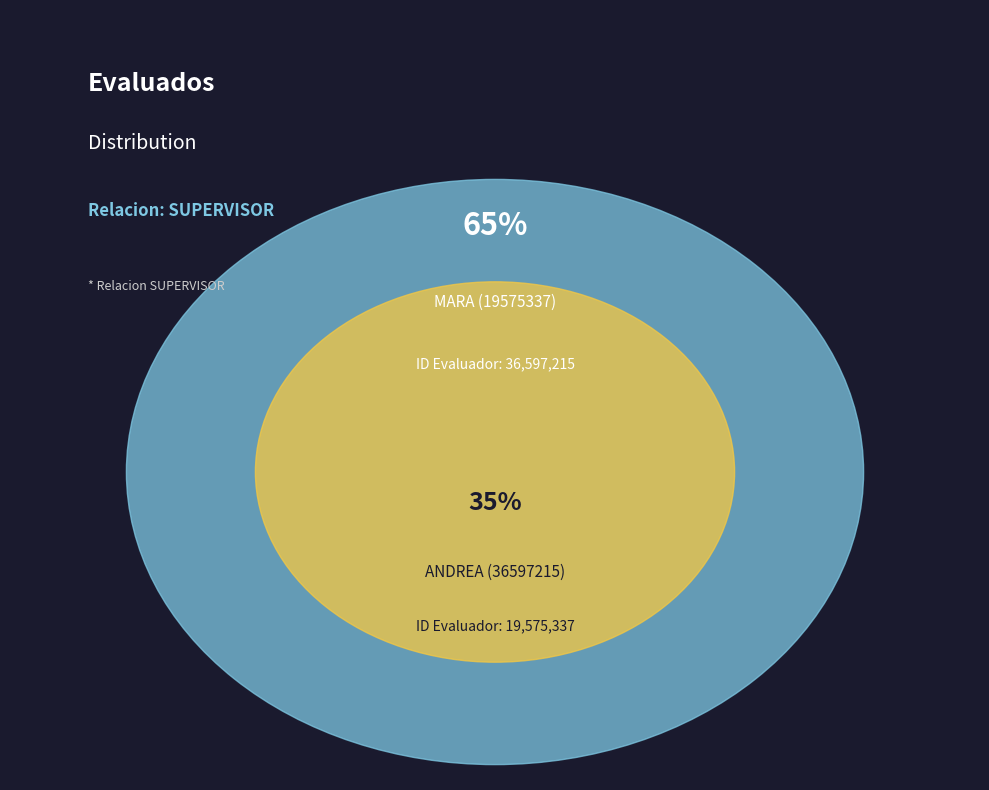

What is the largest slice in the pie chart?

MARA (19575337)